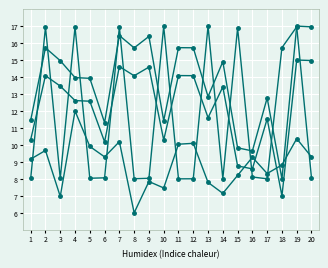

True or false: dnbrad has a value of 7.8 at 13.

True